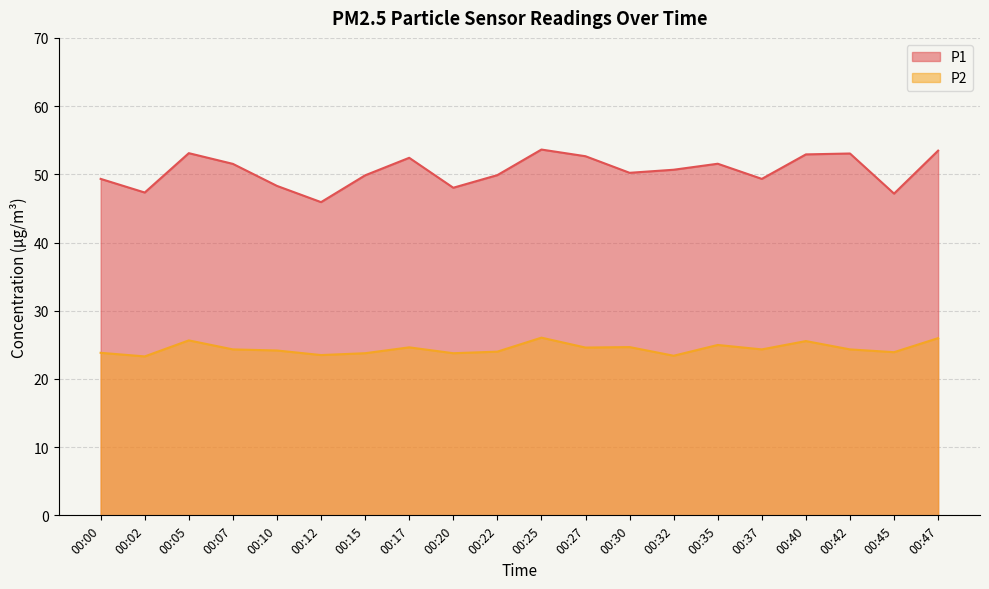

Which series has the widest spread of values?

P1